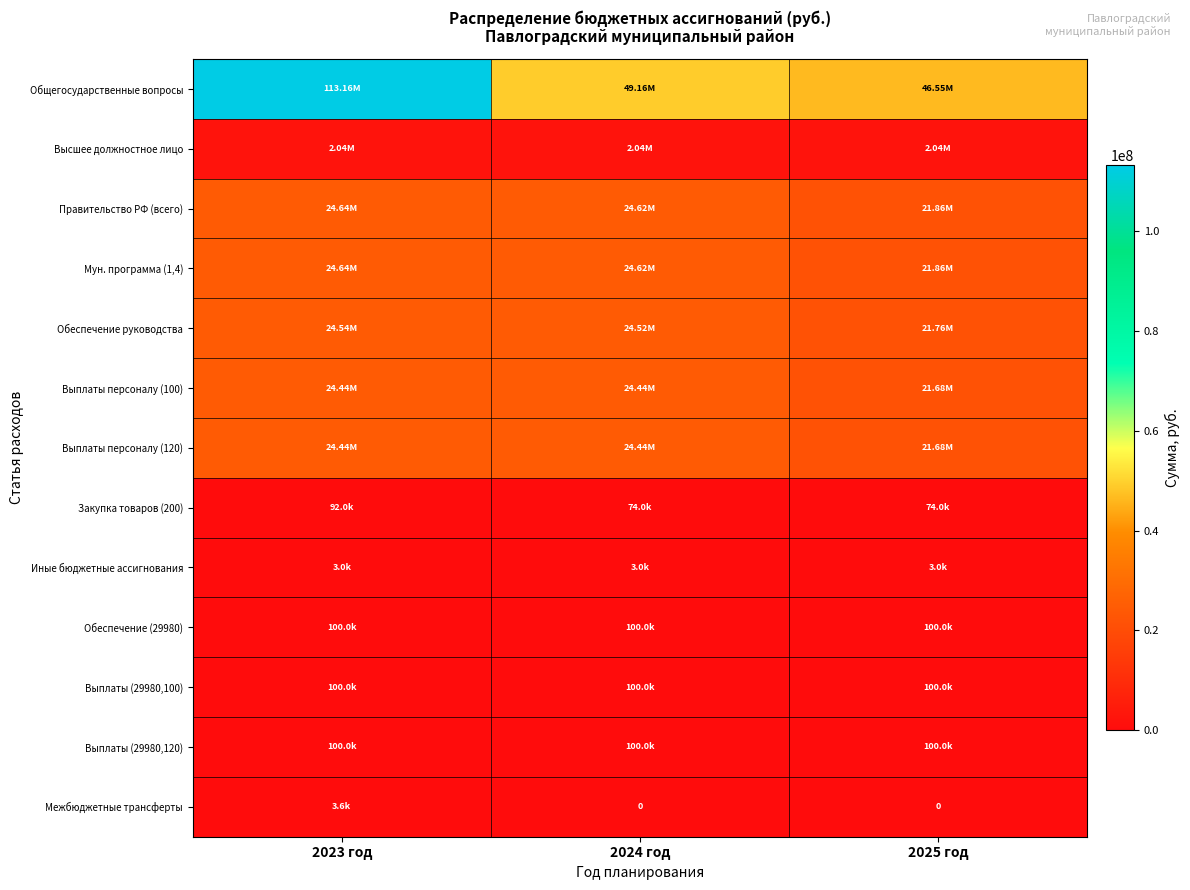

Between 2025 год and 2024 год, which is larger?

2024 год